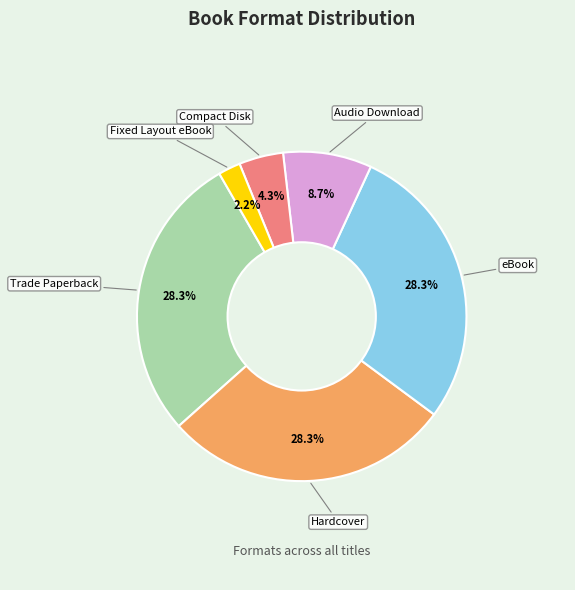

Is there any slice that represents more than half of the pie?

No